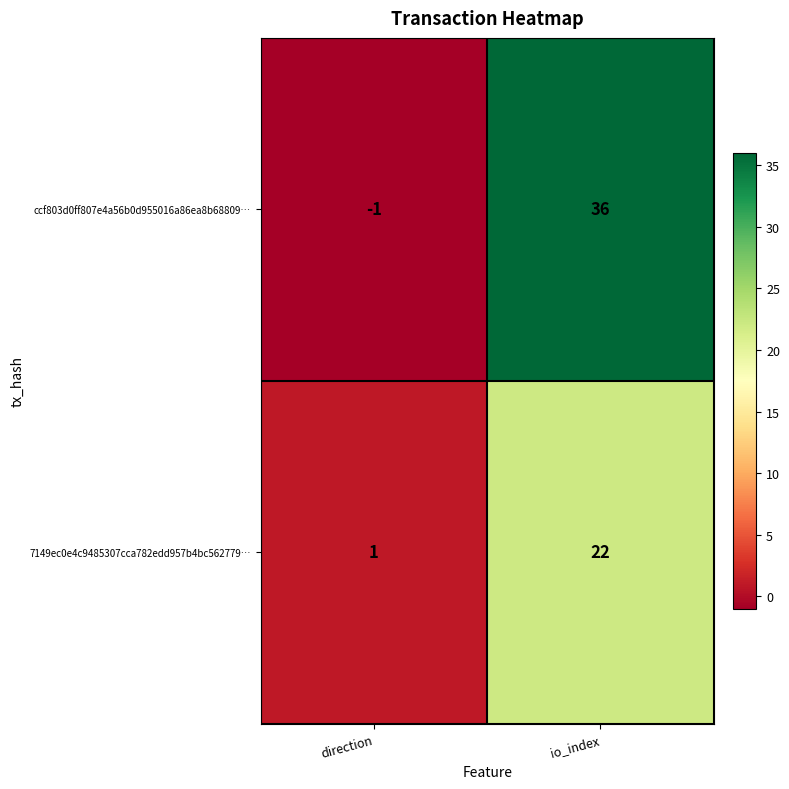

Which series has the largest total across all categories?

ccf803d0ff807e4a56b0d955016a86ea8b68809…